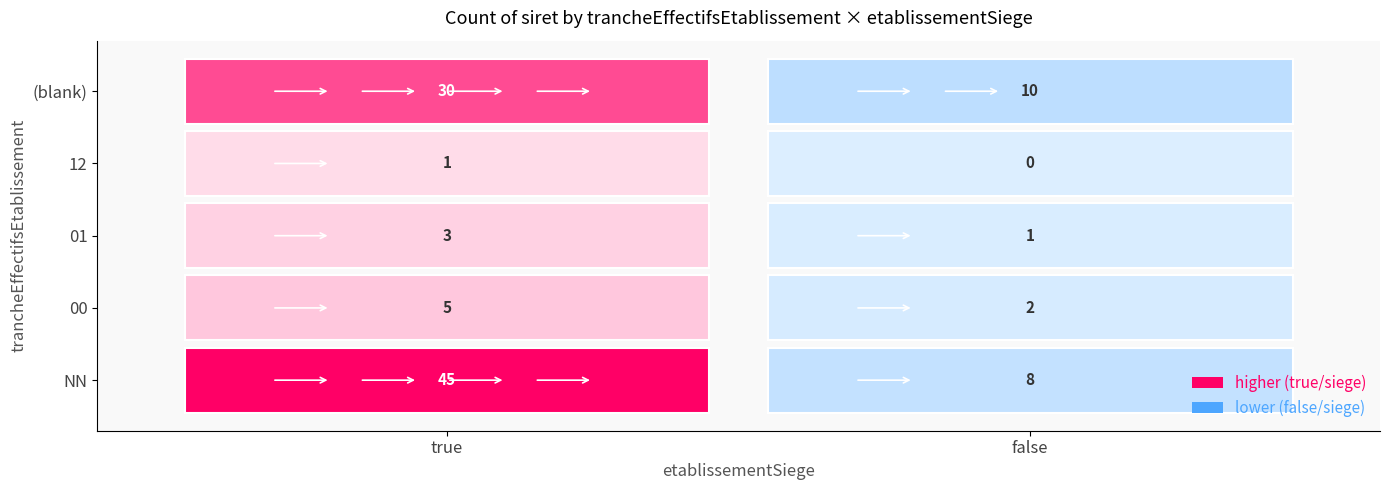

What is the difference between the  values at true and false?

20